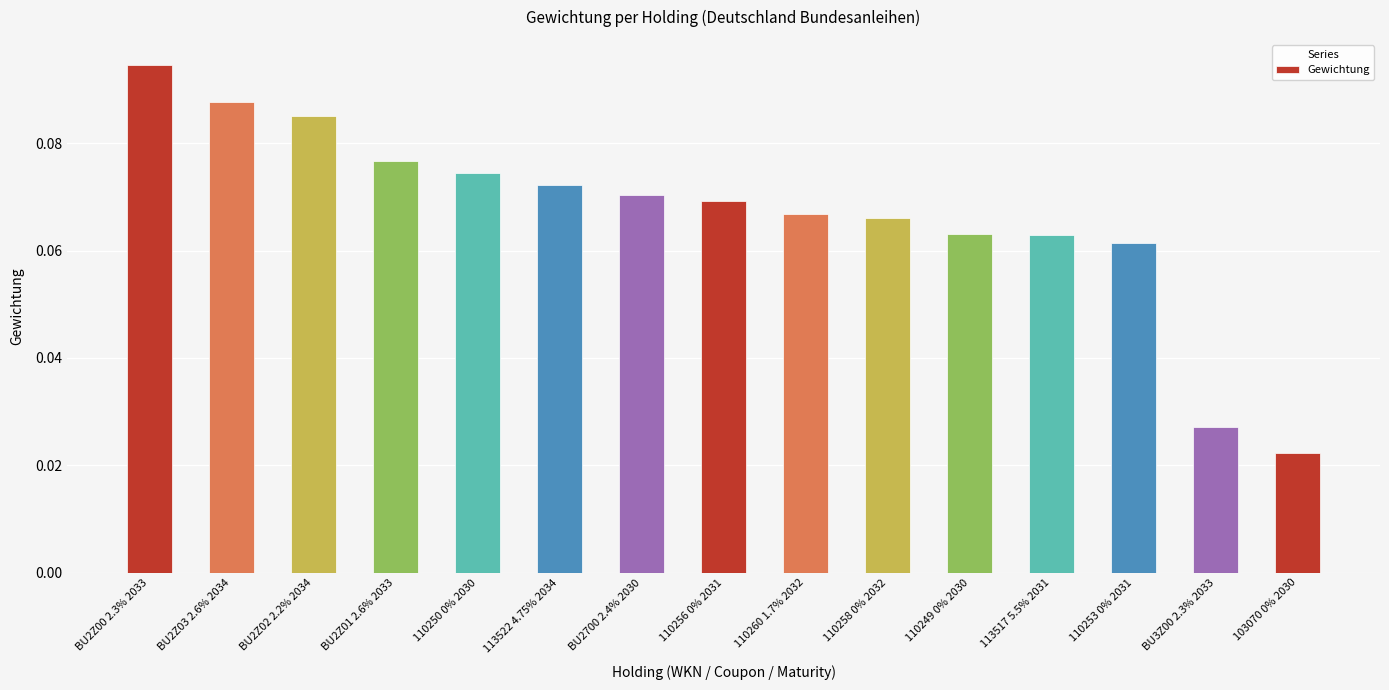

Count the values in the range 0 to 1.

15